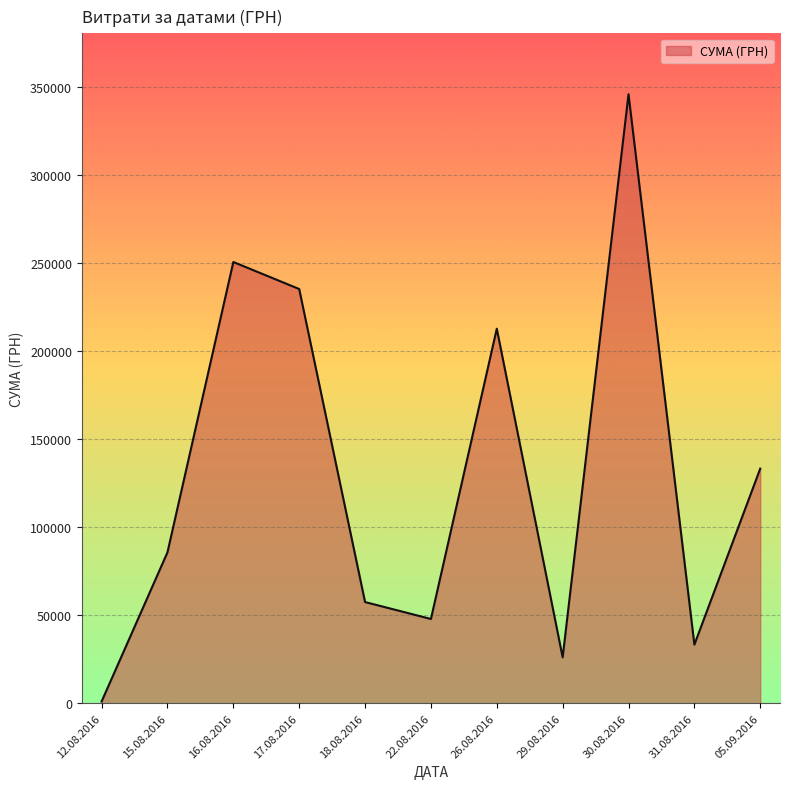

Is it true that the value at 31.08.2016 is 33257.9?

True